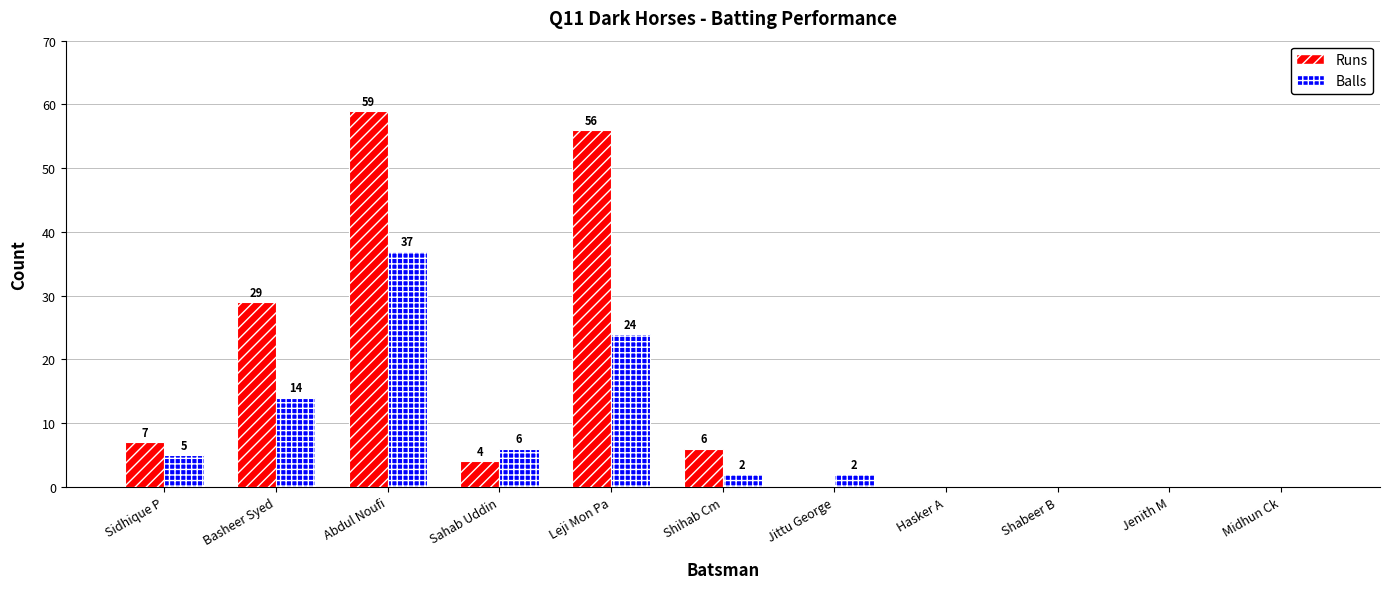

Where does the Balls series first go above 2?

Sidhique P